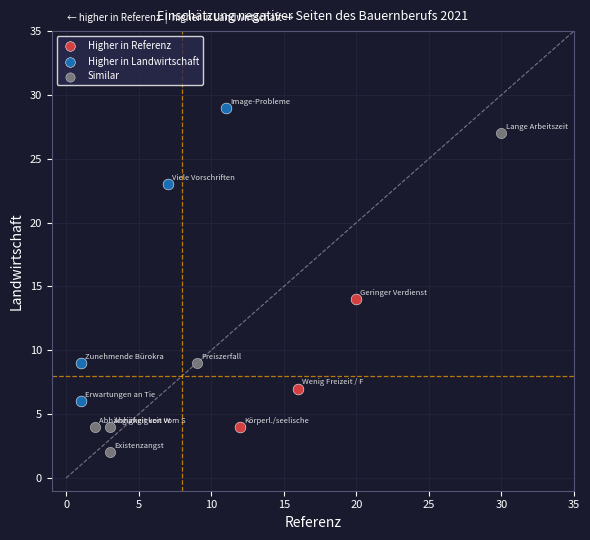

Which series reaches the minimum Y coordinate?

Similar